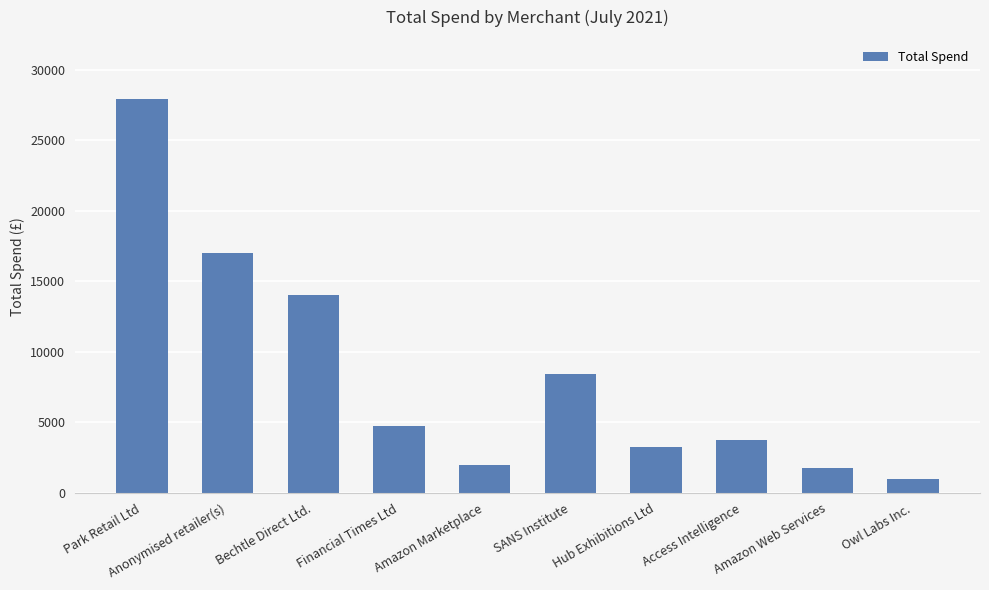

At which category does the chart reach its peak across all series?

Park Retail Ltd